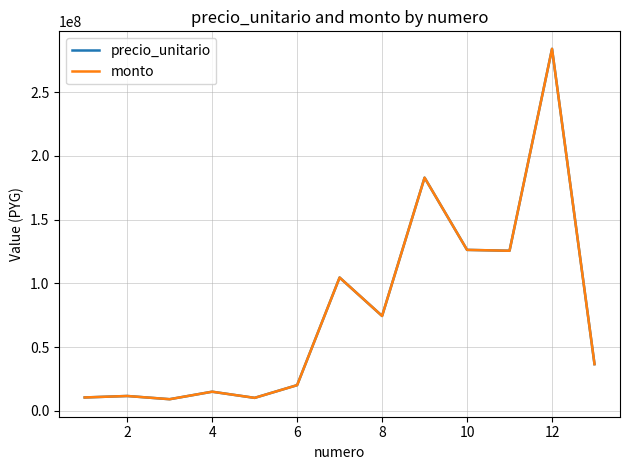

Is this an area chart (filled region under the line)?

No